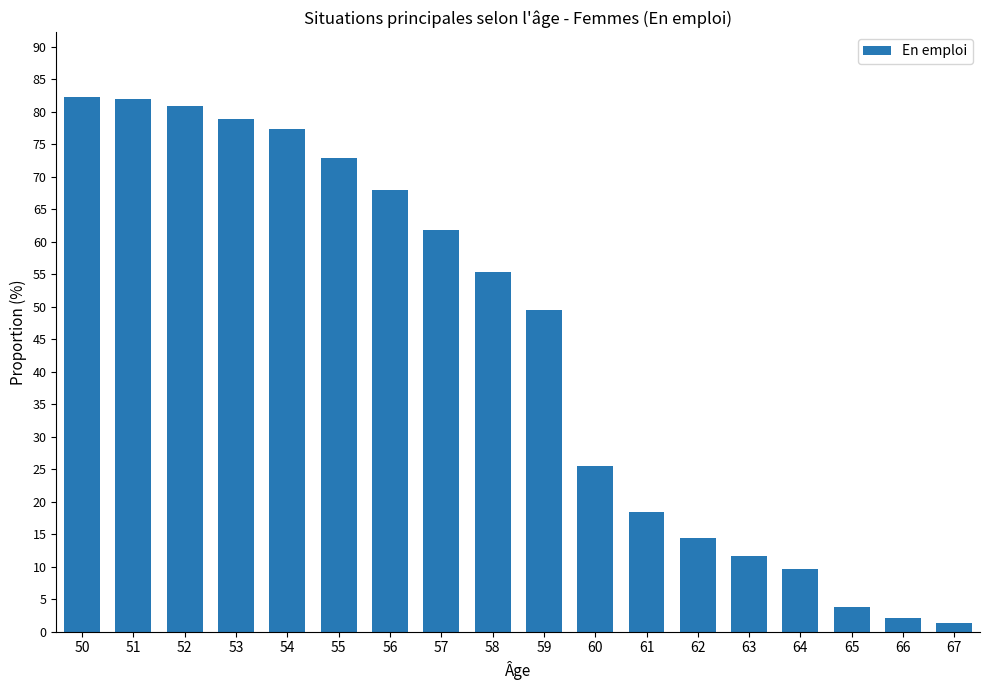

What is the difference between the maximum and minimum values?

80.9